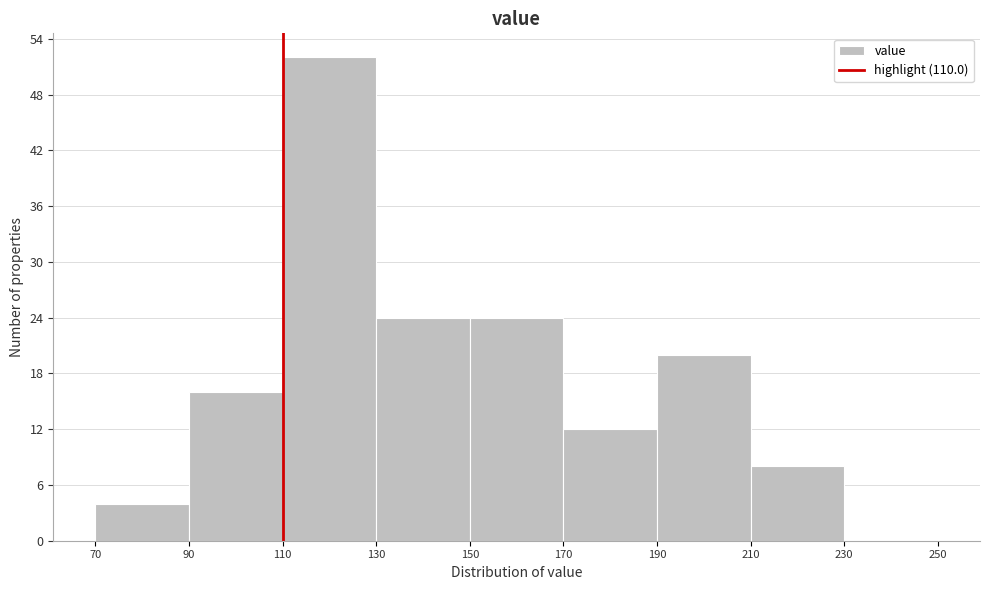

Over which range of the x-axis is the bar tallest?

110 to 130